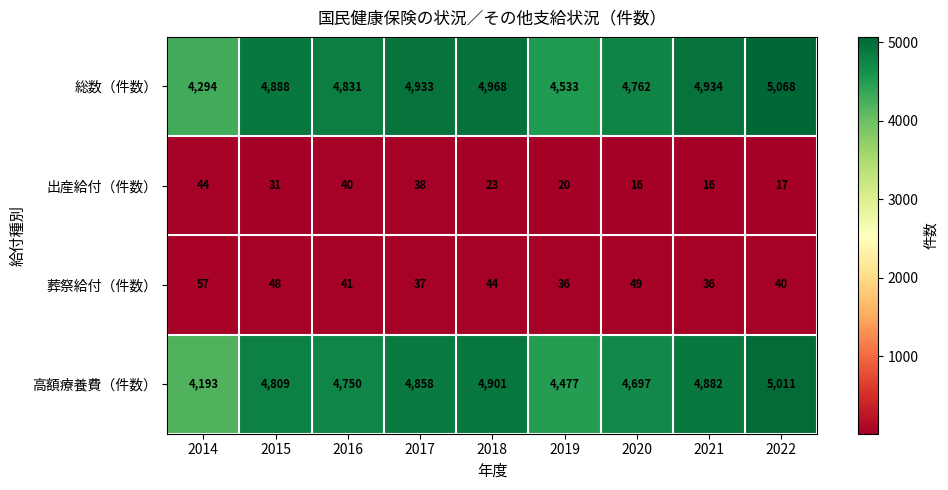

Which series has the widest spread of values?

高額療養費（件数）